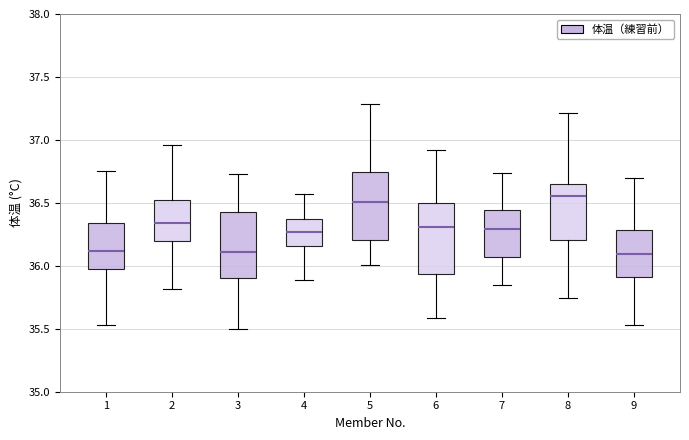

Reading left to right, transcribe this box plot: for each box, give where its median line is, the range the box spans, and where its two whiskers end, as read against the y-axis. The values are not printed on the chart, so give them approximately, as read against the axis.

1: median 36.10, box 35.95 to 36.35, whiskers 35.55 to 36.75
2: median 36.35, box 36.20 to 36.50, whiskers 35.80 to 36.95
3: median 36.10, box 35.90 to 36.45, whiskers 35.50 to 36.75
4: median 36.25, box 36.15 to 36.40, whiskers 35.90 to 36.55
5: median 36.50, box 36.20 to 36.75, whiskers 36.00 to 37.30
6: median 36.30, box 35.95 to 36.50, whiskers 35.60 to 36.90
7: median 36.30, box 36.05 to 36.45, whiskers 35.85 to 36.75
8: median 36.55, box 36.20 to 36.65, whiskers 35.75 to 37.20
9: median 36.10, box 35.90 to 36.30, whiskers 35.55 to 36.70